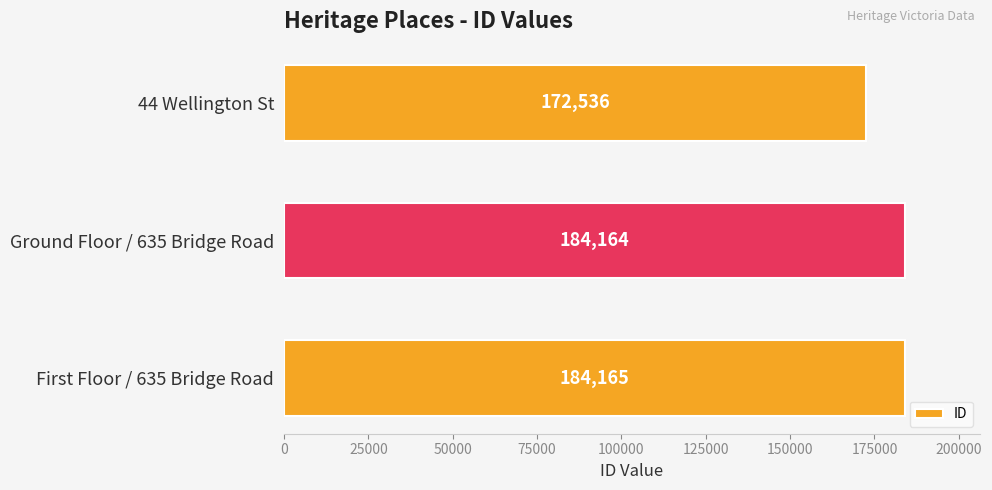

How many bars are there in total?

3